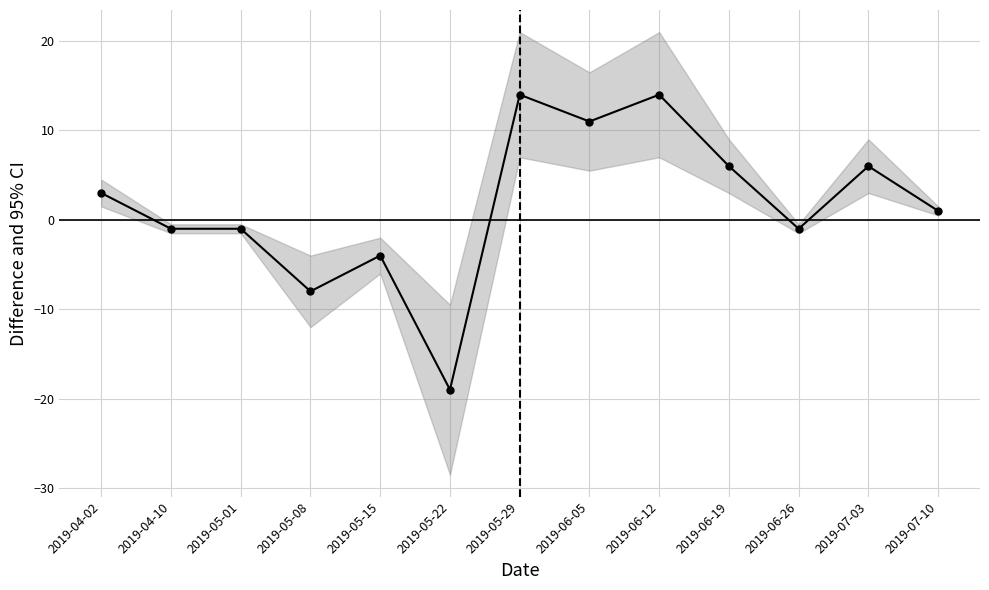

List the labels in order of value, largest first.

2019-05-29, 2019-06-12, 2019-06-05, 2019-06-19, 2019-07-03, 2019-04-02, 2019-07-10, 2019-04-10, 2019-05-01, 2019-06-26, 2019-05-15, 2019-05-08, 2019-05-22